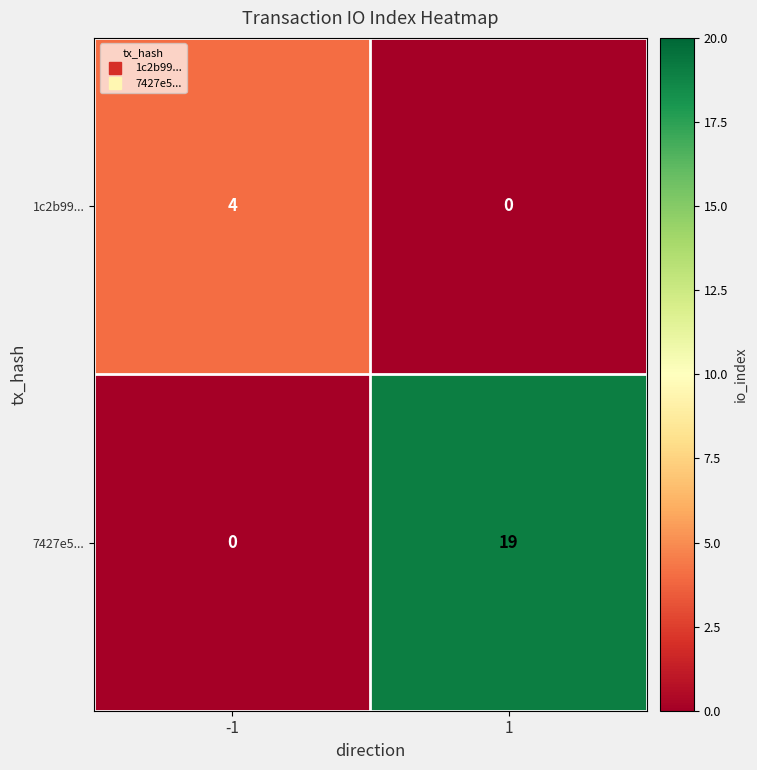

Which series has the widest spread of values?

7427e5...